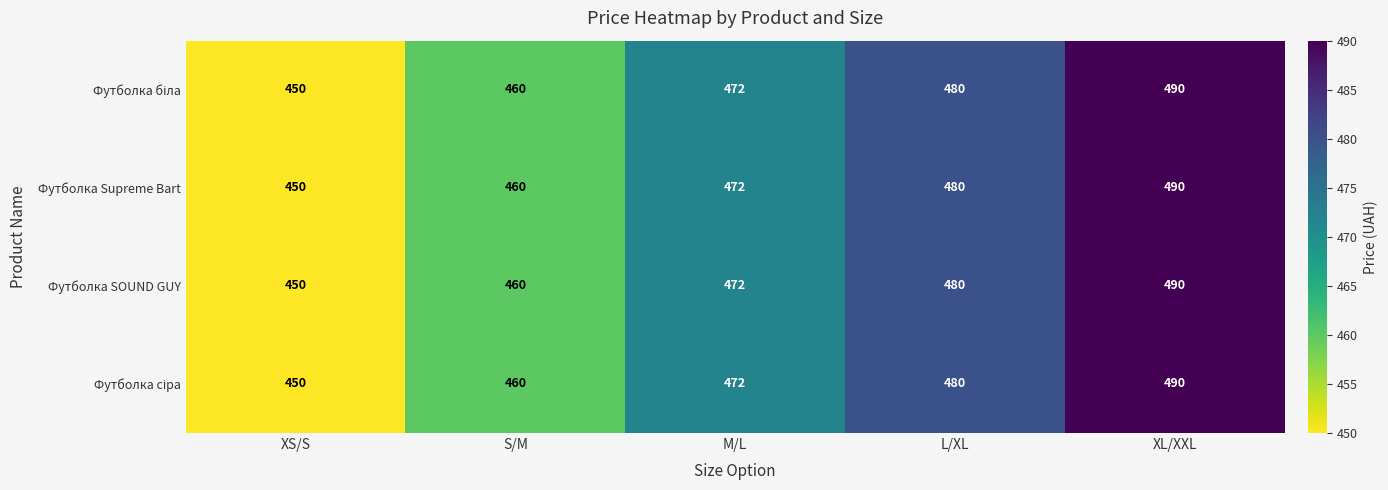

What is the sum of all Футболка SOUND GUY values?

2352